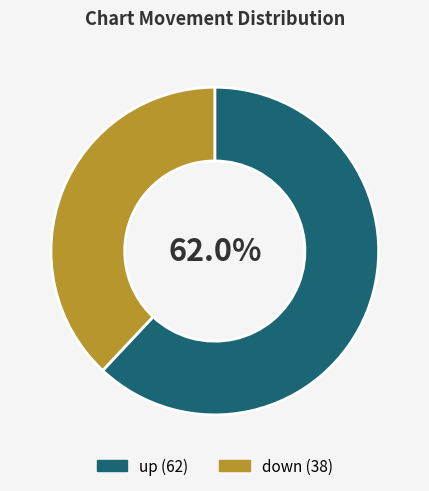

Between down and up, which is larger?

up